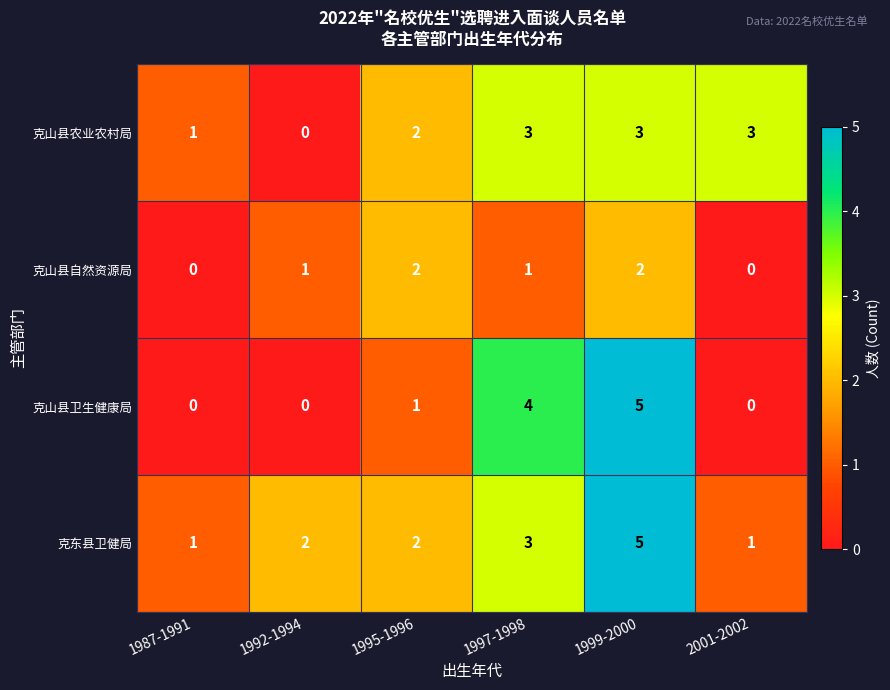

List the series in order of their overall mean, highest first.

克东县卫健局, 克山县农业农村局, 克山县卫生健康局, 克山县自然资源局